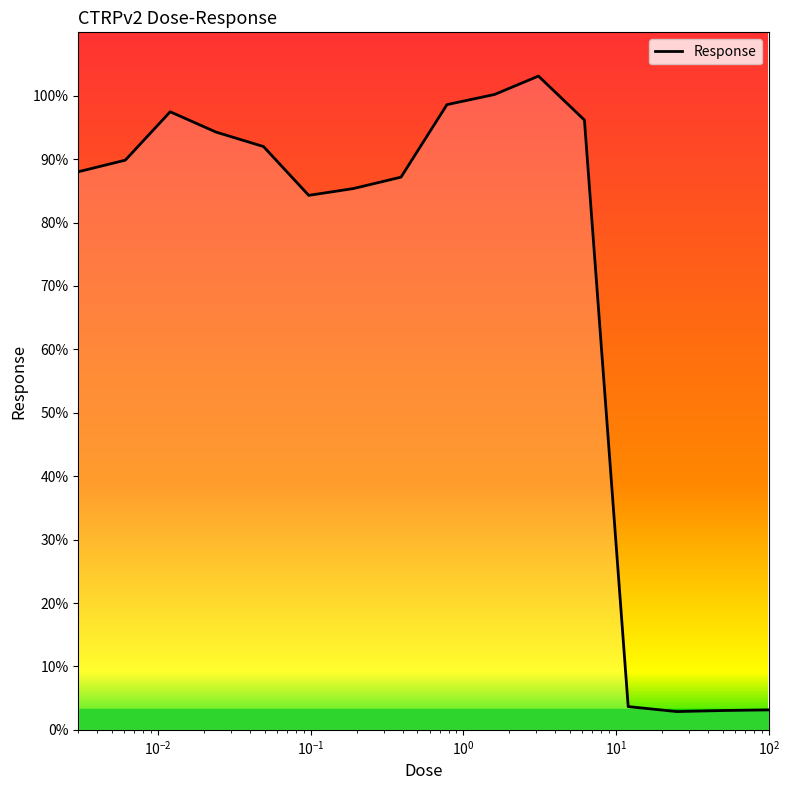

What is the difference between the maximum and minimum values?

100.2